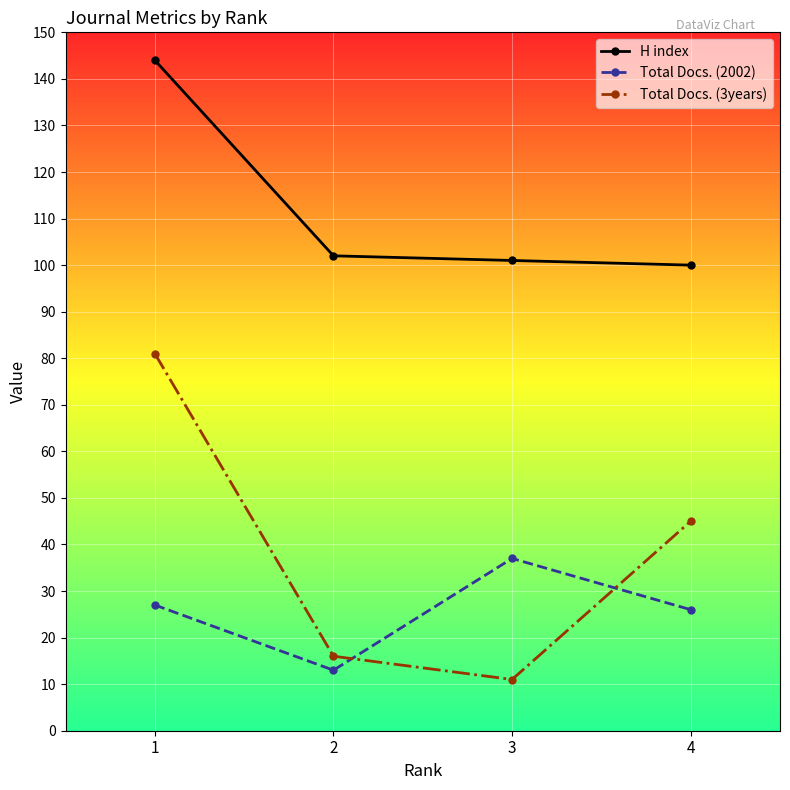

In Total Docs. (2002), how many points are lower than both neighbors (excluding endpoints)?

1